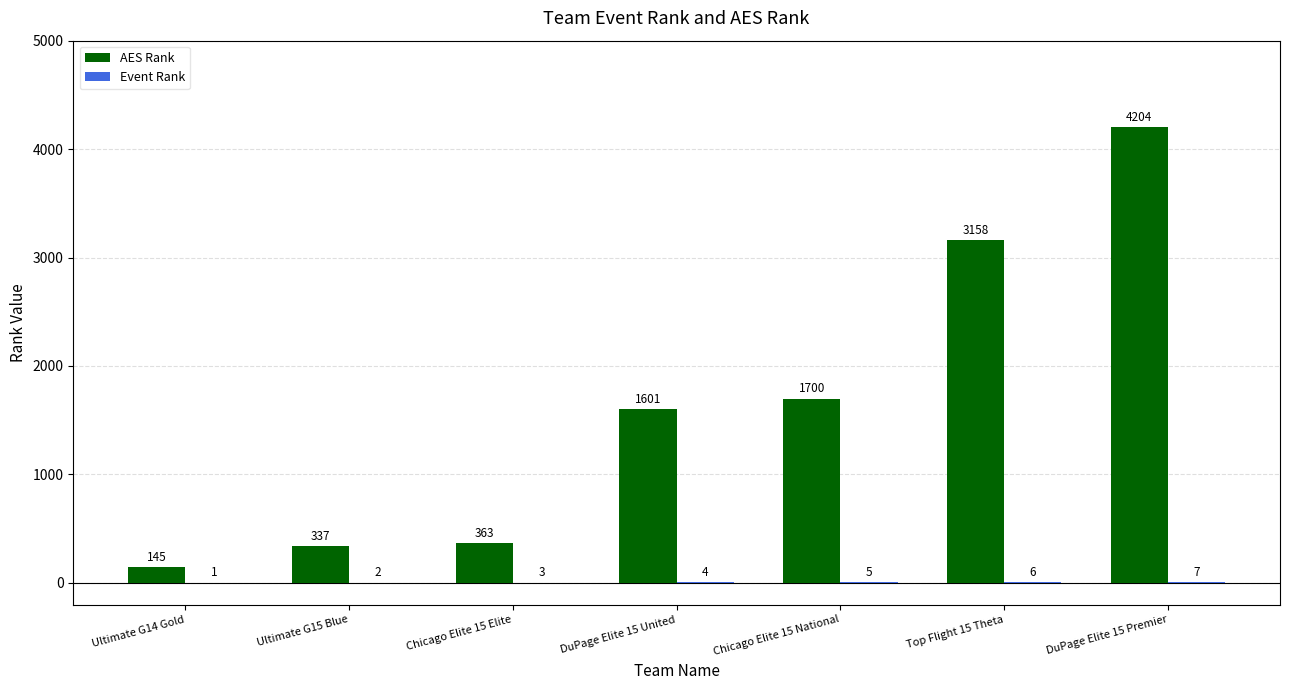

At which category is the sum across all series the highest?

DuPage Elite 15 Premier